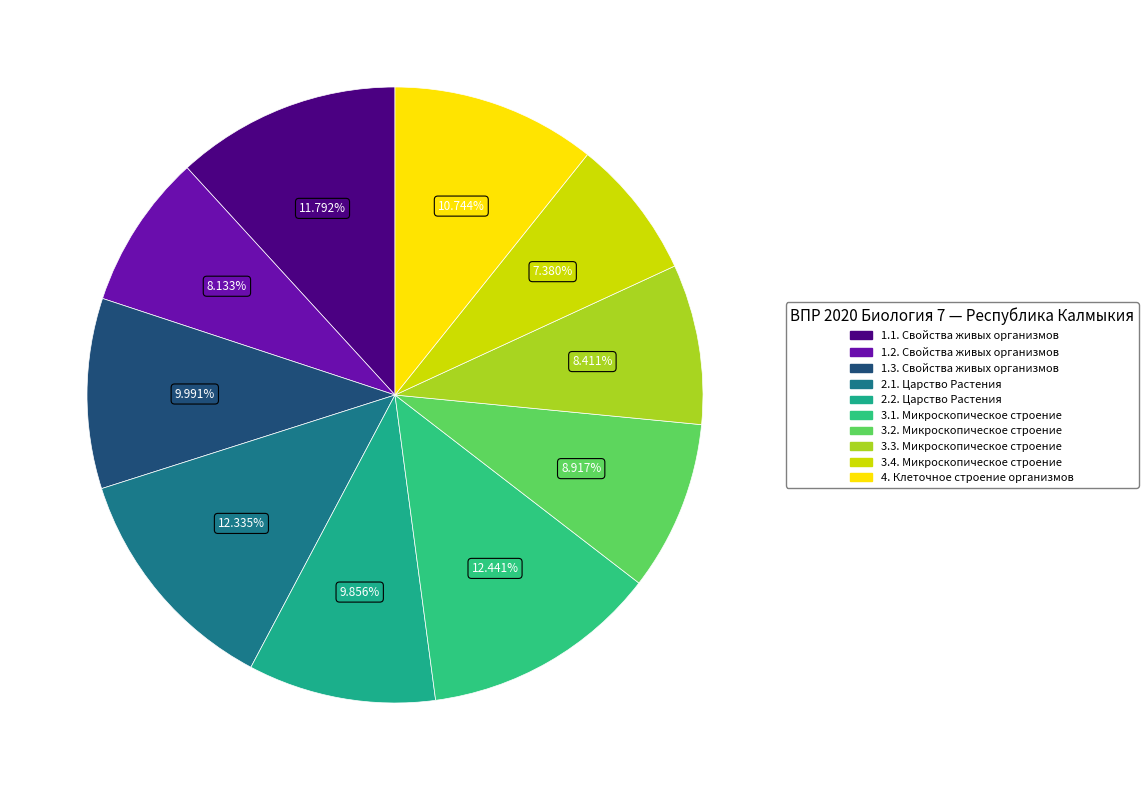

Combined, do 1.3. Свойства живых организмов and 2.2. Царство Растения account for over 50%?

No